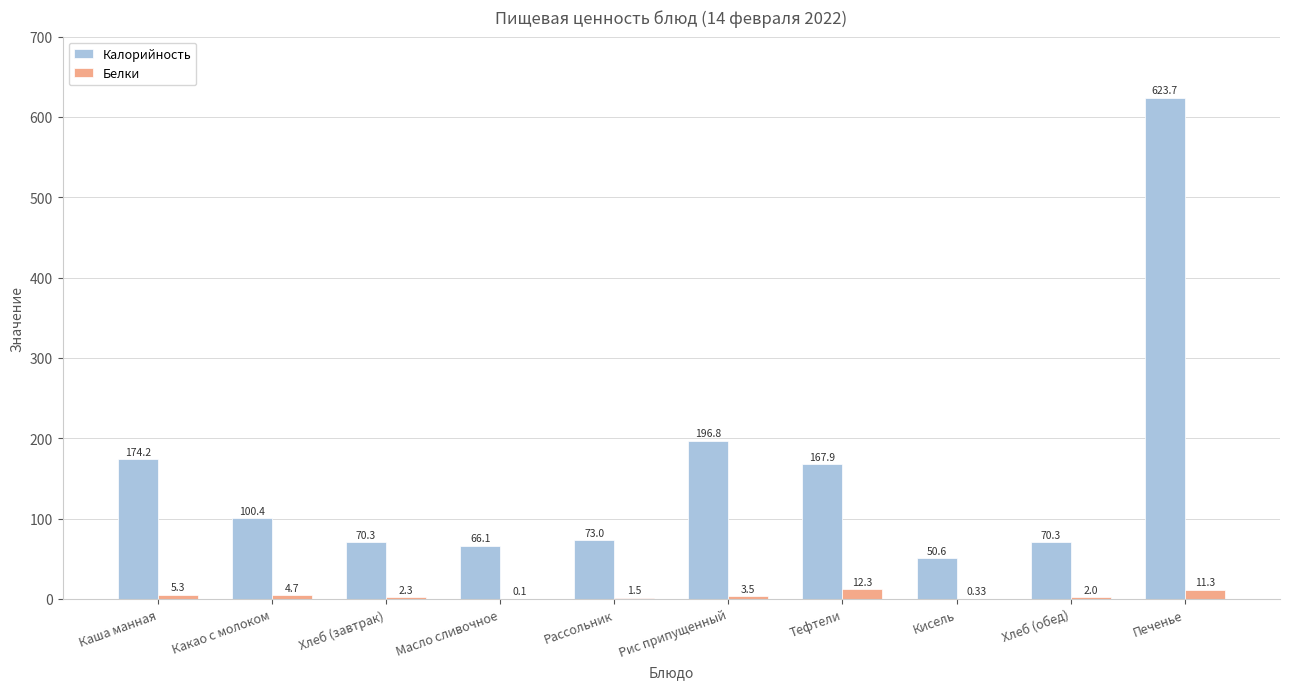

What is the greatest value displayed?

623.7